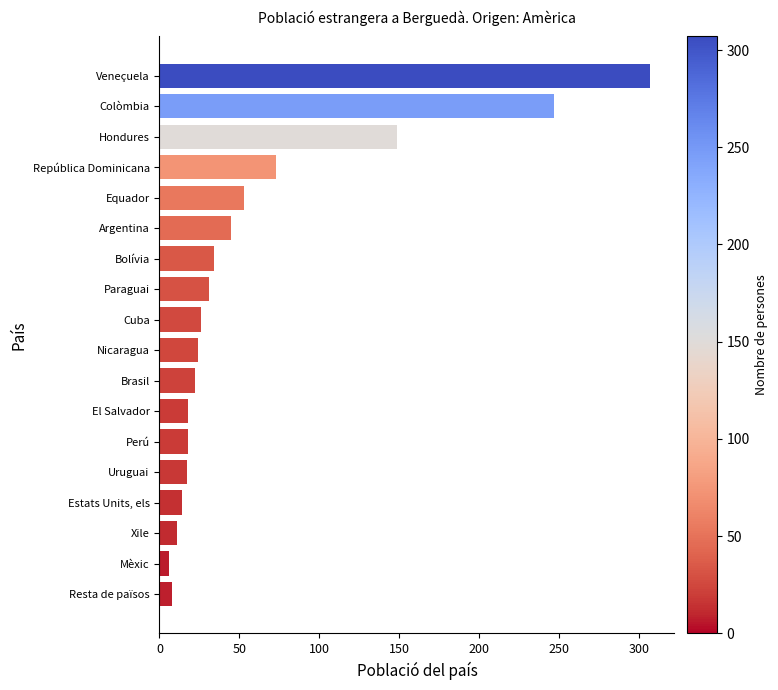

What is the label of the 17th bar from the top?

Mèxic